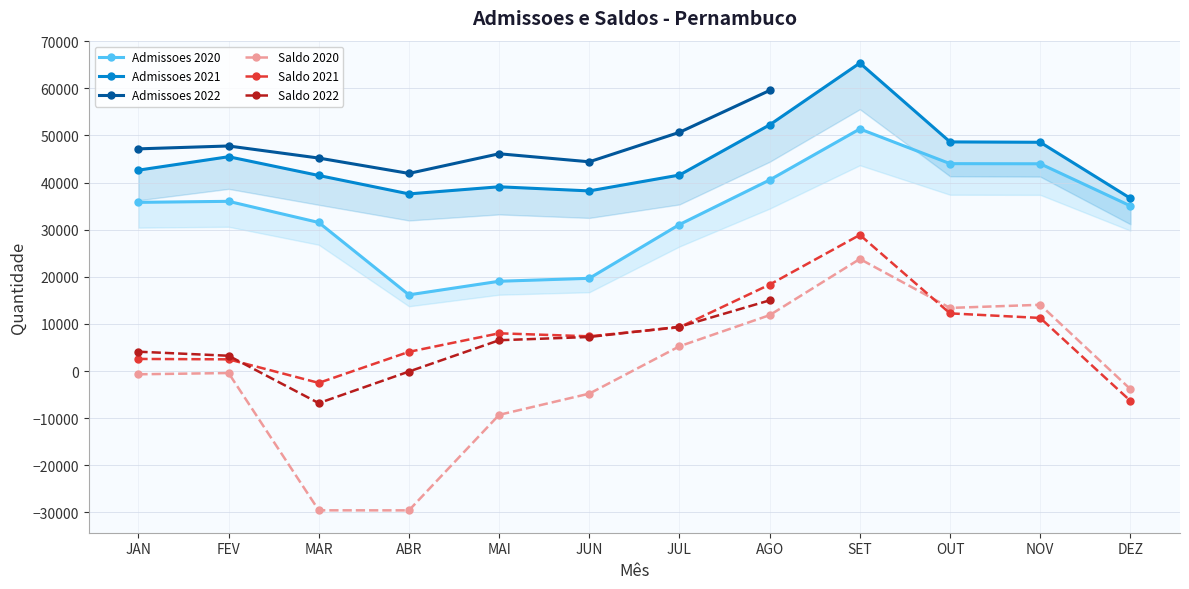

At which label does Admissoes 2020 first exceed 35802?

FEV